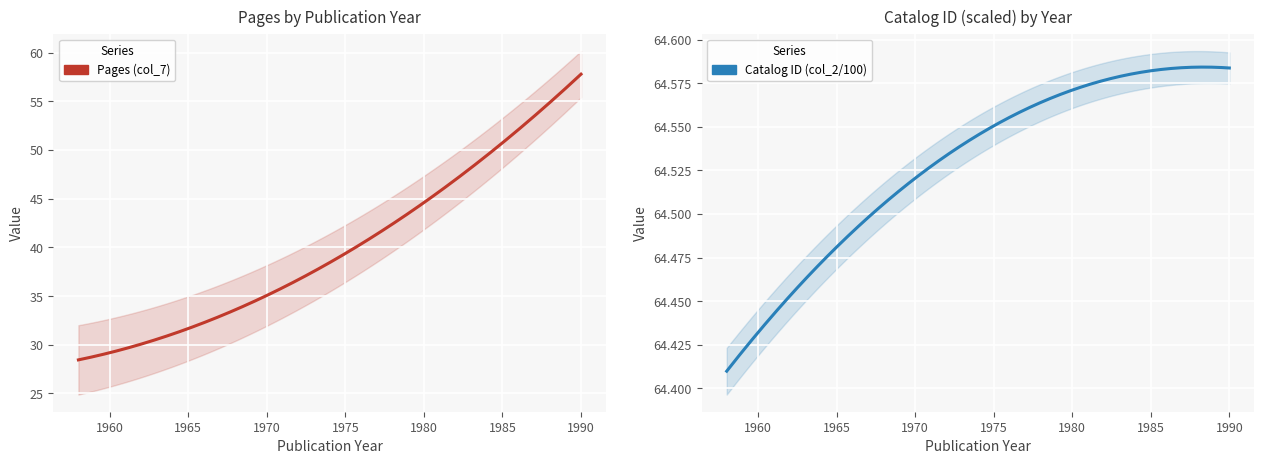

Which series has the largest total across all categories?

Catalog ID (col_2/100)